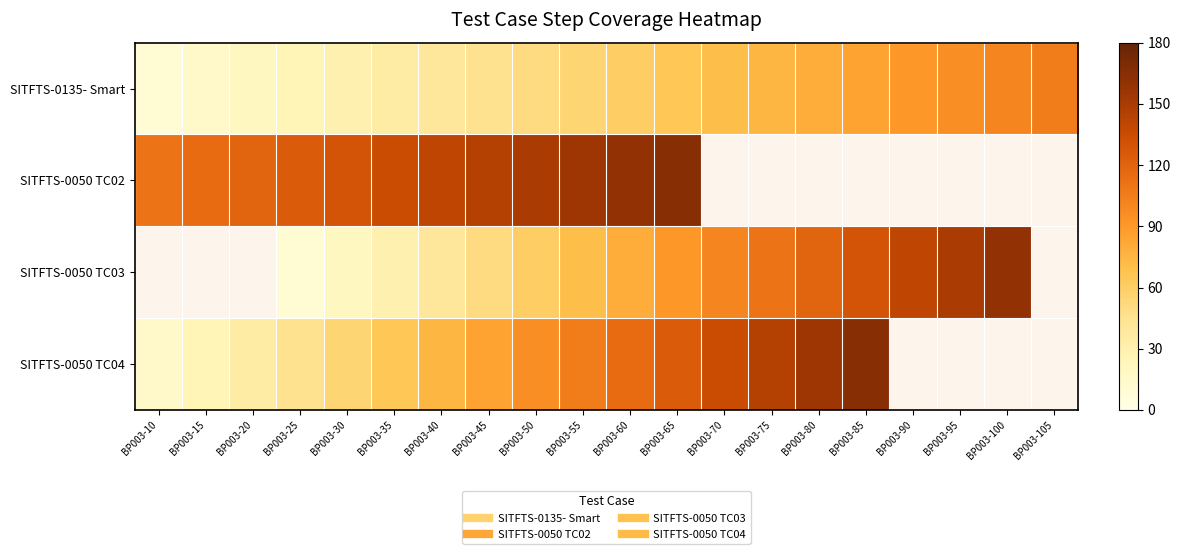

How many distinct data groups are displayed?

4